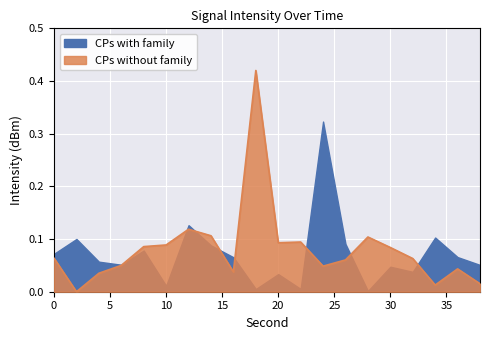

The chart shows a value of 0.1 at 10. True or false?

False